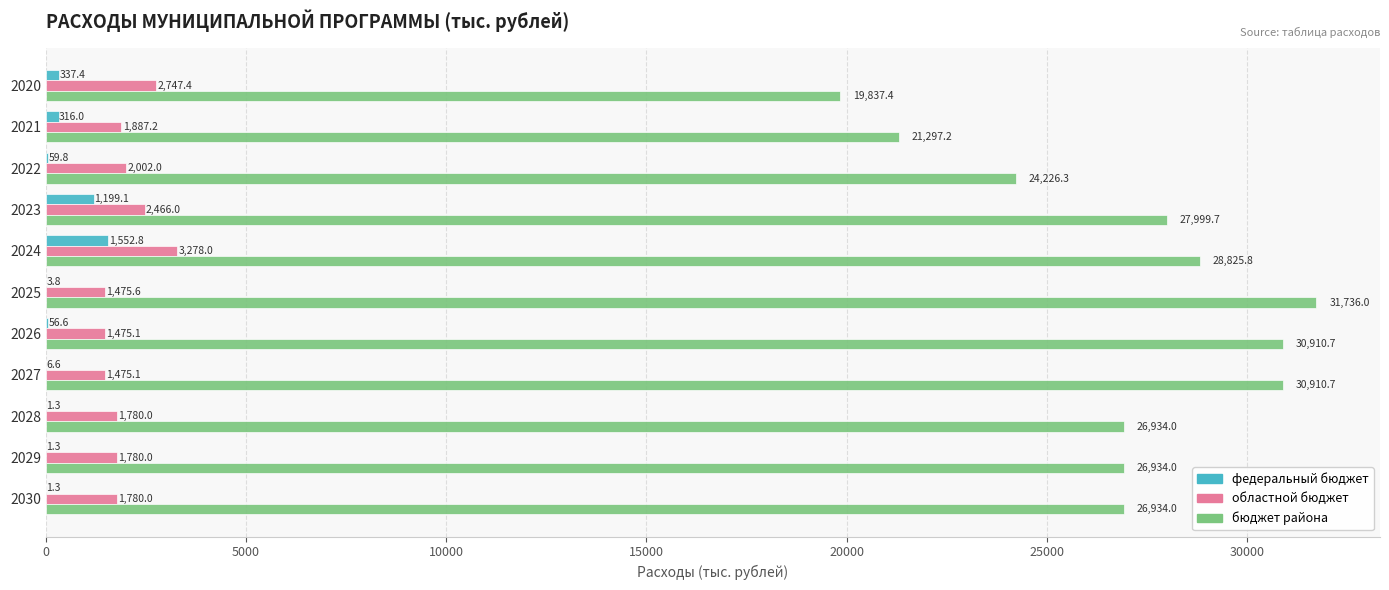

At which label does федеральный бюджет reach its peak?

2024